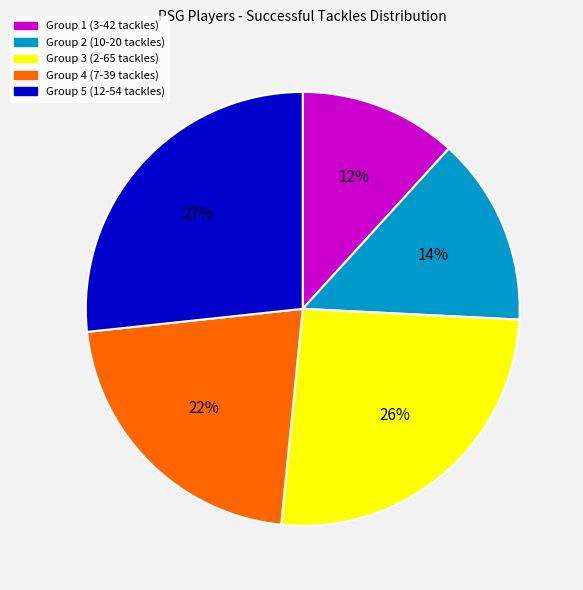

Is it true that Group 2 (10-20 tackles) is 14% of the pie?

True